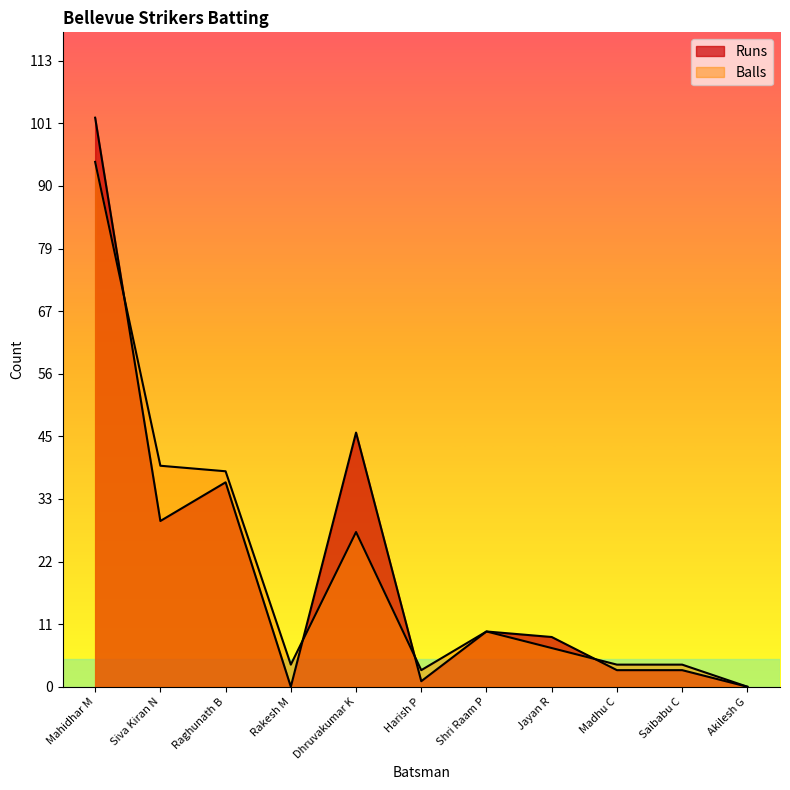

At which label does Runs reach its minimum?

Rakesh M